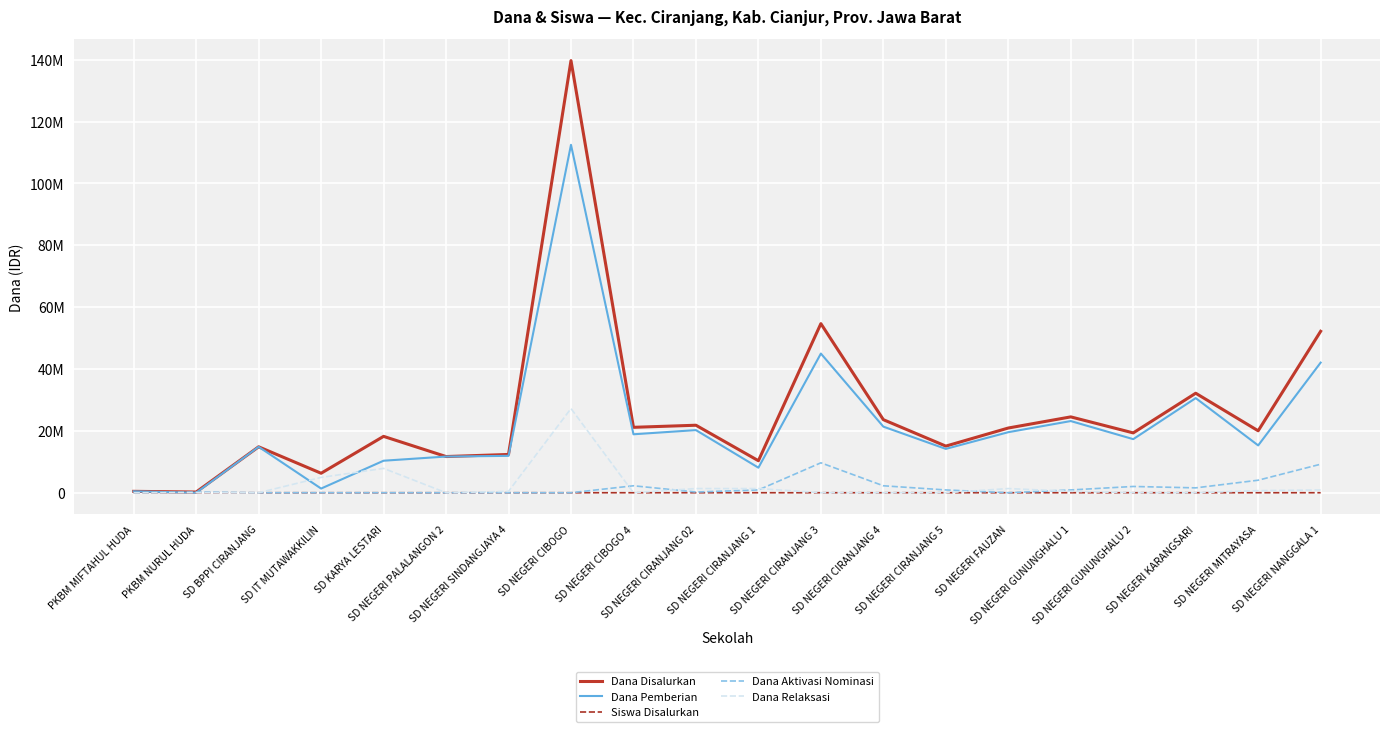

True or false: Dana Pemberian has more than 1 interior local peaks.

True